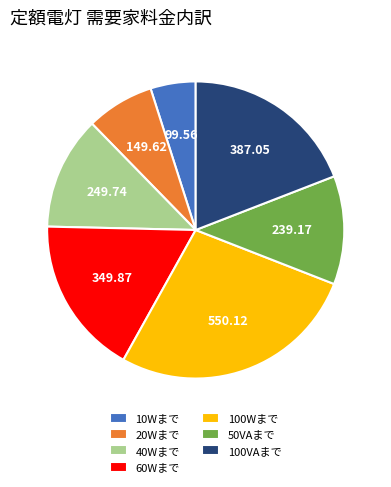

What is the largest slice in the pie chart?

100Wまで